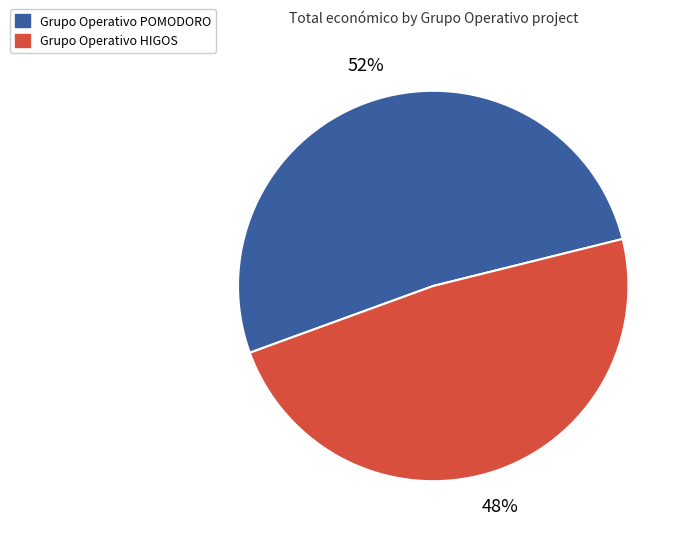

Is the sum of Grupo Operativo HIGOS and Grupo Operativo POMODORO greater than half?

Yes